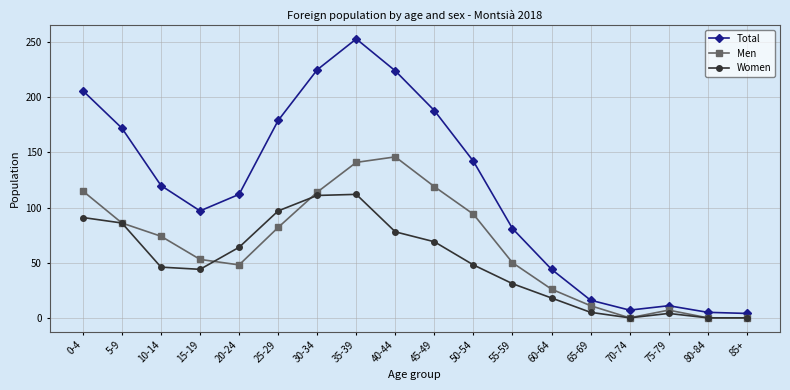

Is the value of Total at 15-19 greater than the value of Women at 70-74?

Yes